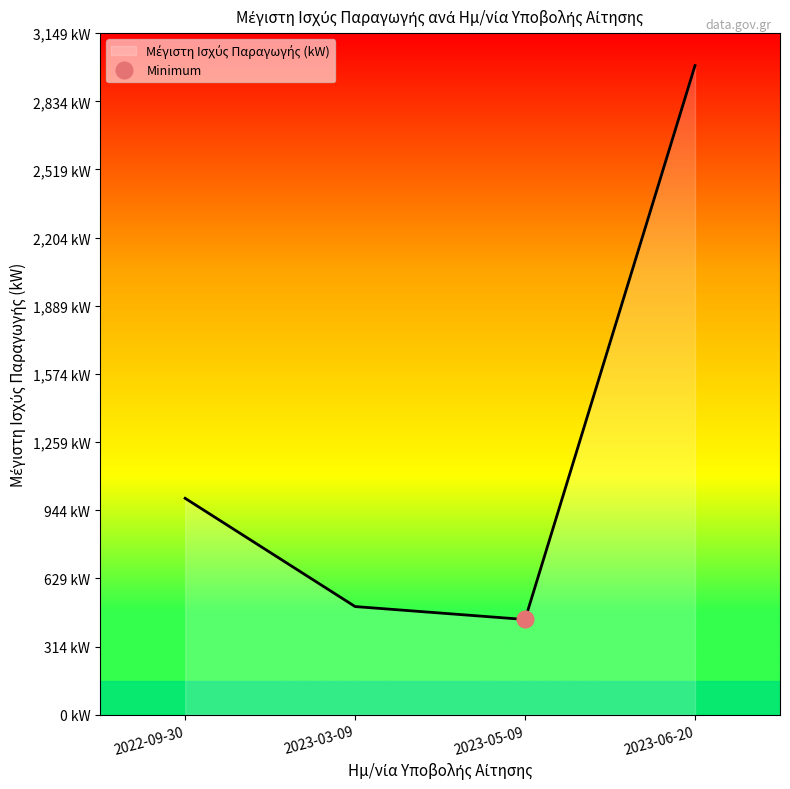

List the labels in order of value, largest first.

2023-06-20, 2022-09-30, 2023-03-09, 2023-05-09